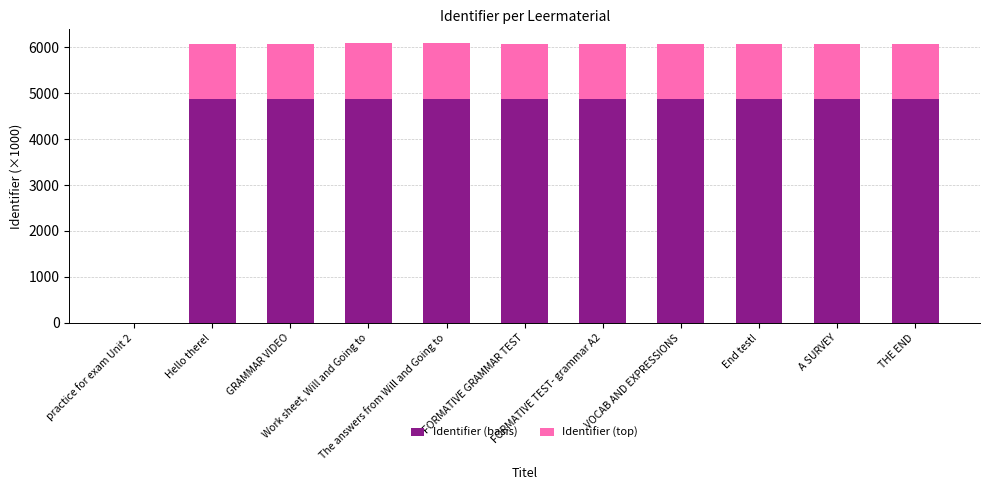

What are all the series names shown in the legend?

Identifier (basis), Identifier (top)